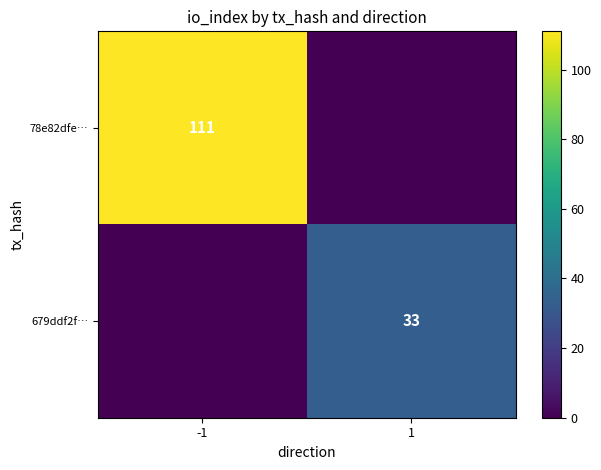

At how many categories does at least one series exceed 59?

1